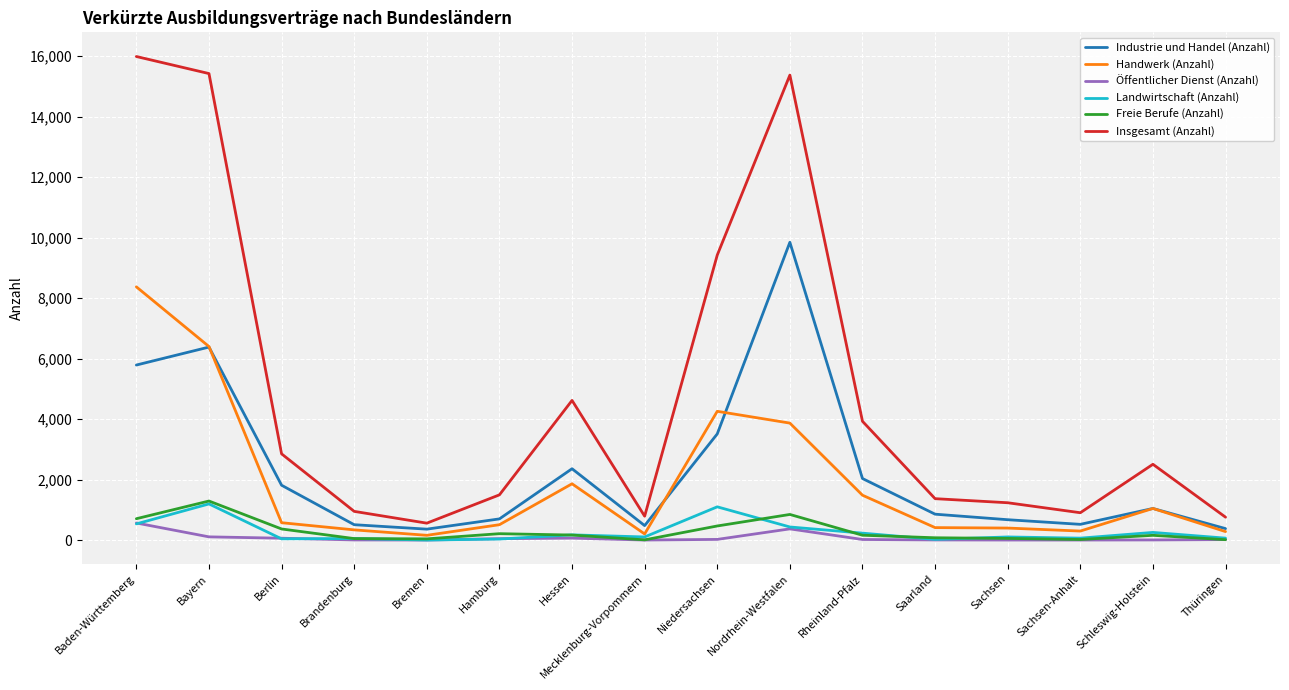

The value of Landwirtschaft (Anzahl) at Bremen is 0. True or false?

True